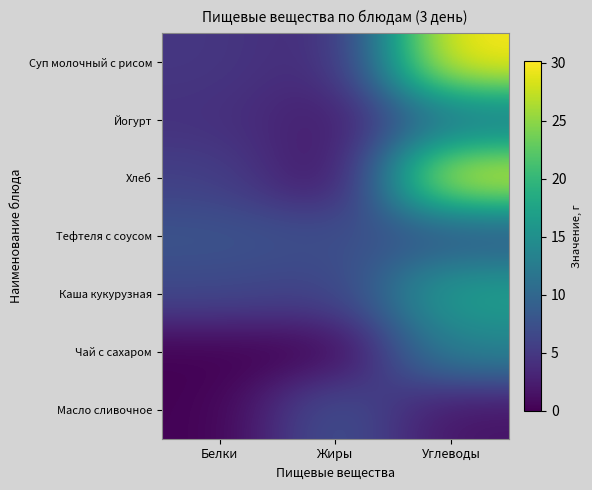

Reading left to right, list all the values displayed in this chart.

Суп молочный с рисом: Белки=4.8	Жиры=3.2	Углеводы=30.1
Йогурт: Белки=4.3	Жиры=2.0	Углеводы=11.9
Хлеб: Белки=5.8	Жиры=0.7	Углеводы=29.2
Тефтеля с соусом: Белки=7.8	Жиры=7.2	Углеводы=7.8
Каша кукурузная: Белки=6.6	Жиры=5.7	Углеводы=17.2
Чай с сахаром: Белки=0.0	Жиры=0.0	Углеводы=13.4
Масло сливочное: Белки=0.1	Жиры=8.0	Углеводы=1.5